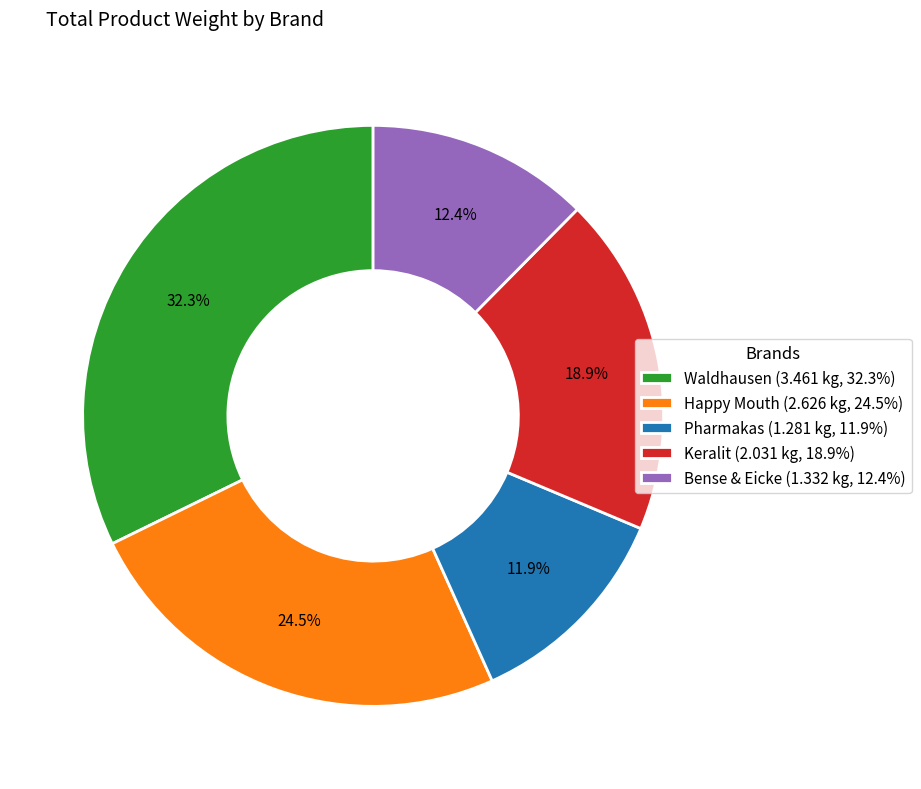

Is Pharmakas the majority of the pie?

No